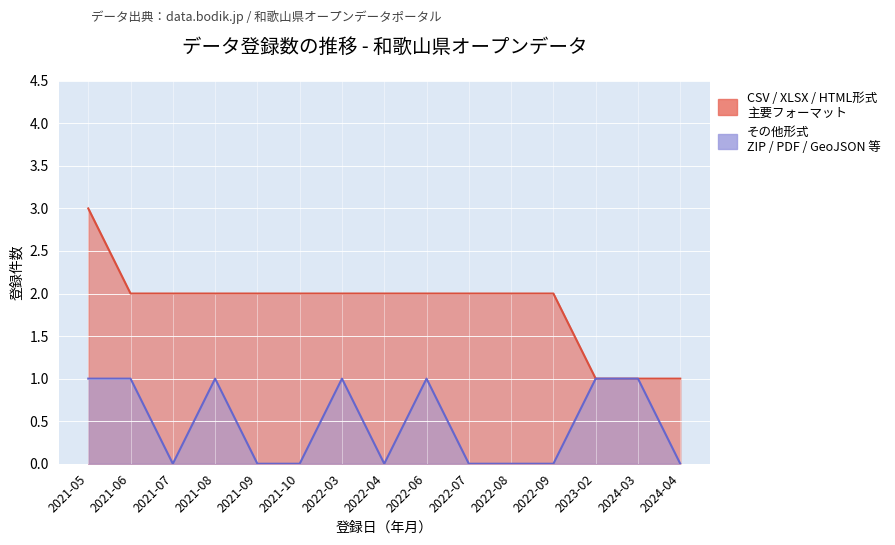

How many data points in CSV / XLSX / HTML形式 are above 2?

1